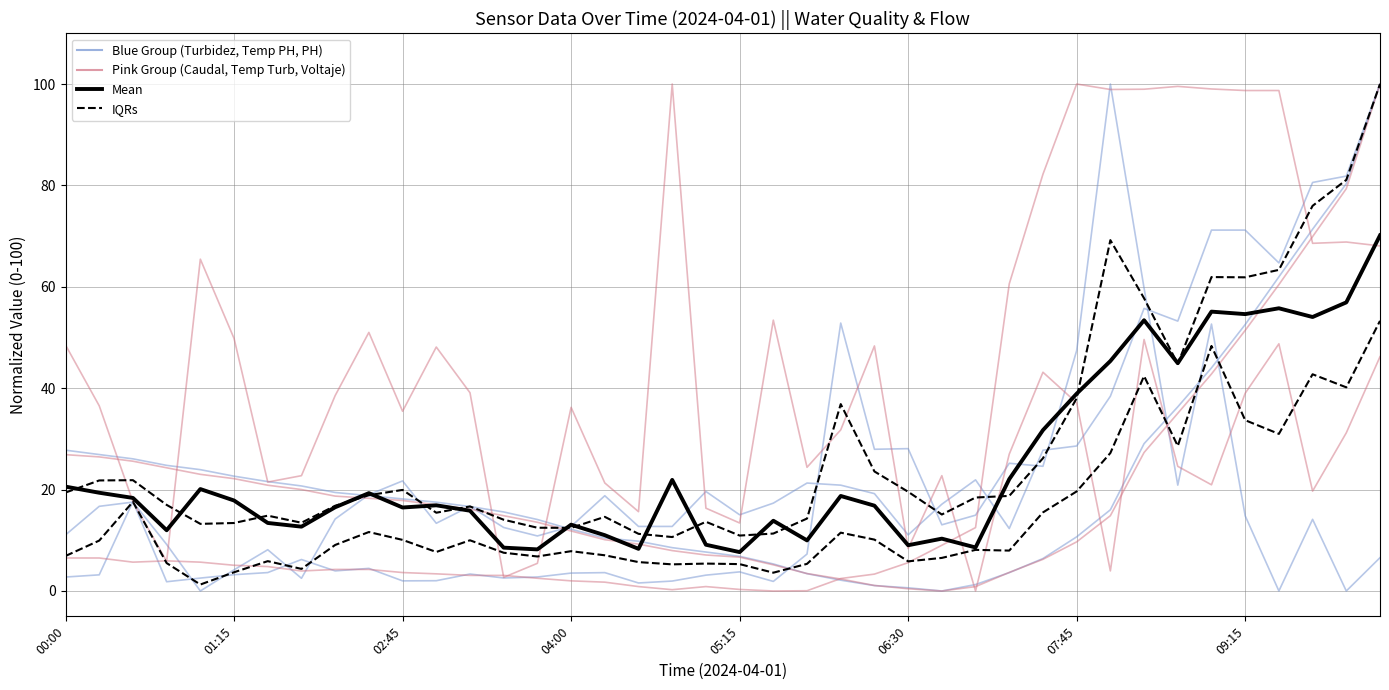

How many interior local valleys does the CAUDAL DE AGUA (L/s) series have?

12